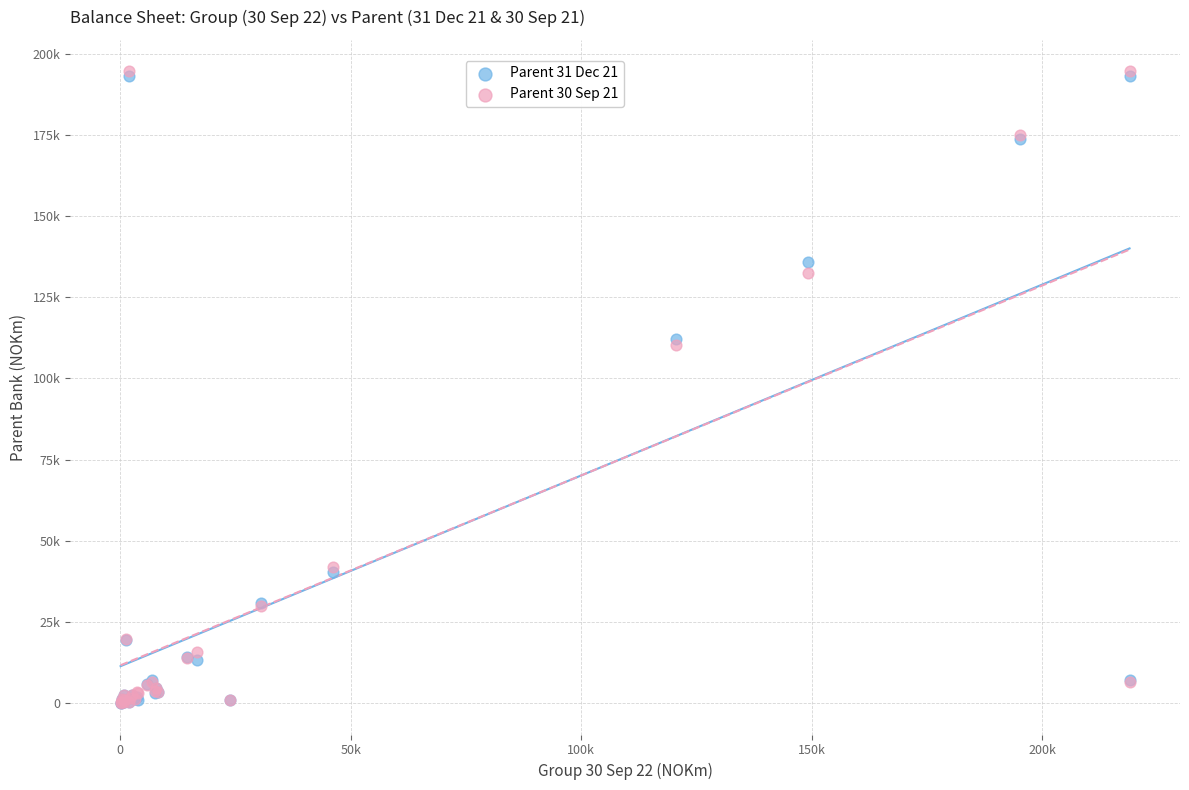

Which series has the widest spread of Y values?

Parent 30 Sep 21